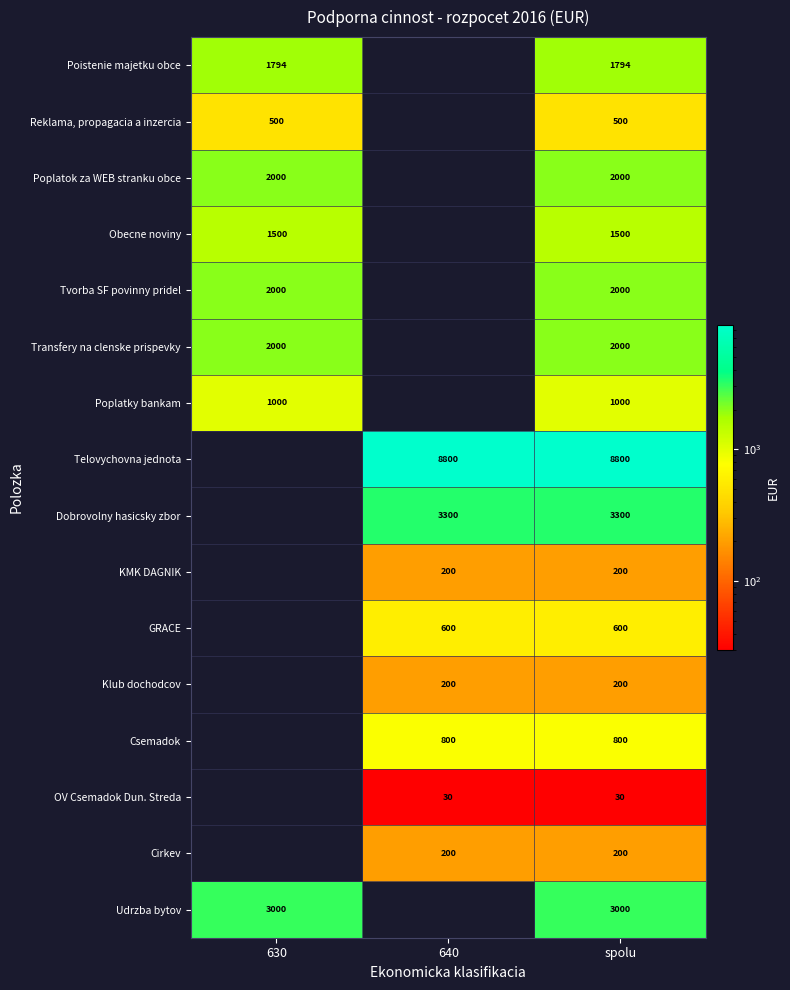

The Poplatky bankam series shows 286 at 630. True or false?

False